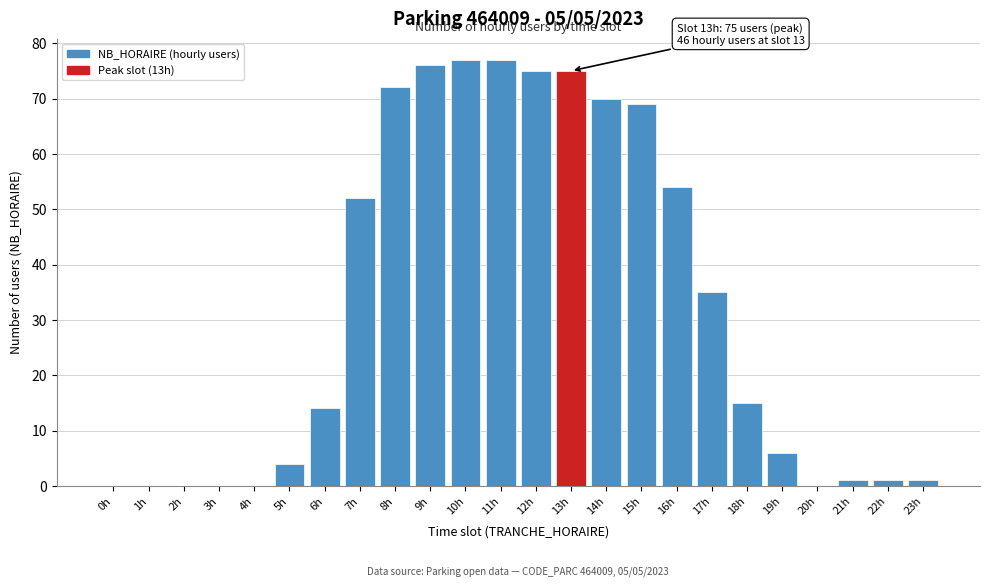

Reading left to right, transcribe all the data shown in this chart.

0h=0	1h=0	2h=0	3h=0	4h=0	5h=4	6h=14	7h=52	8h=72	9h=76	10h=77	11h=77	12h=75	13h=75	14h=70	15h=69	16h=54	17h=35	18h=15	19h=6	20h=0	21h=1	22h=1	23h=1